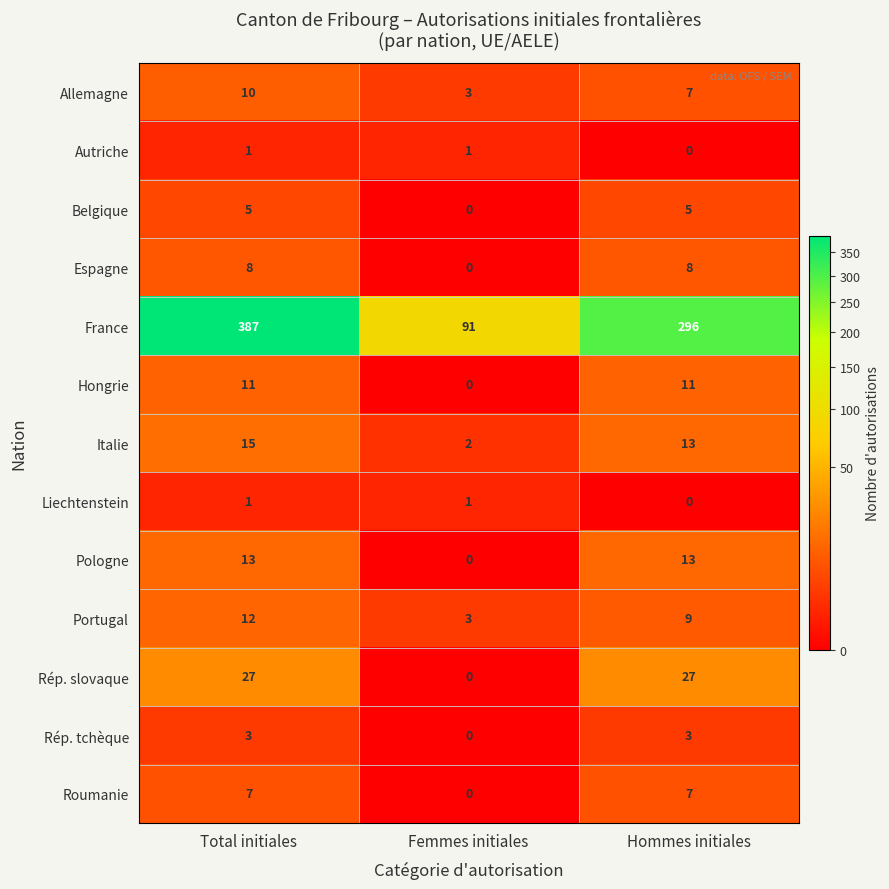

At which label is Autriche closest to 0?

Hommes initiales